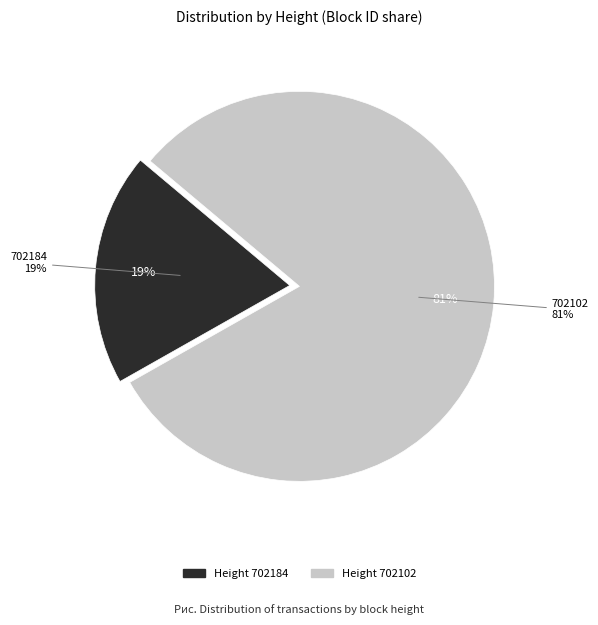

What is the majority slice?

702102